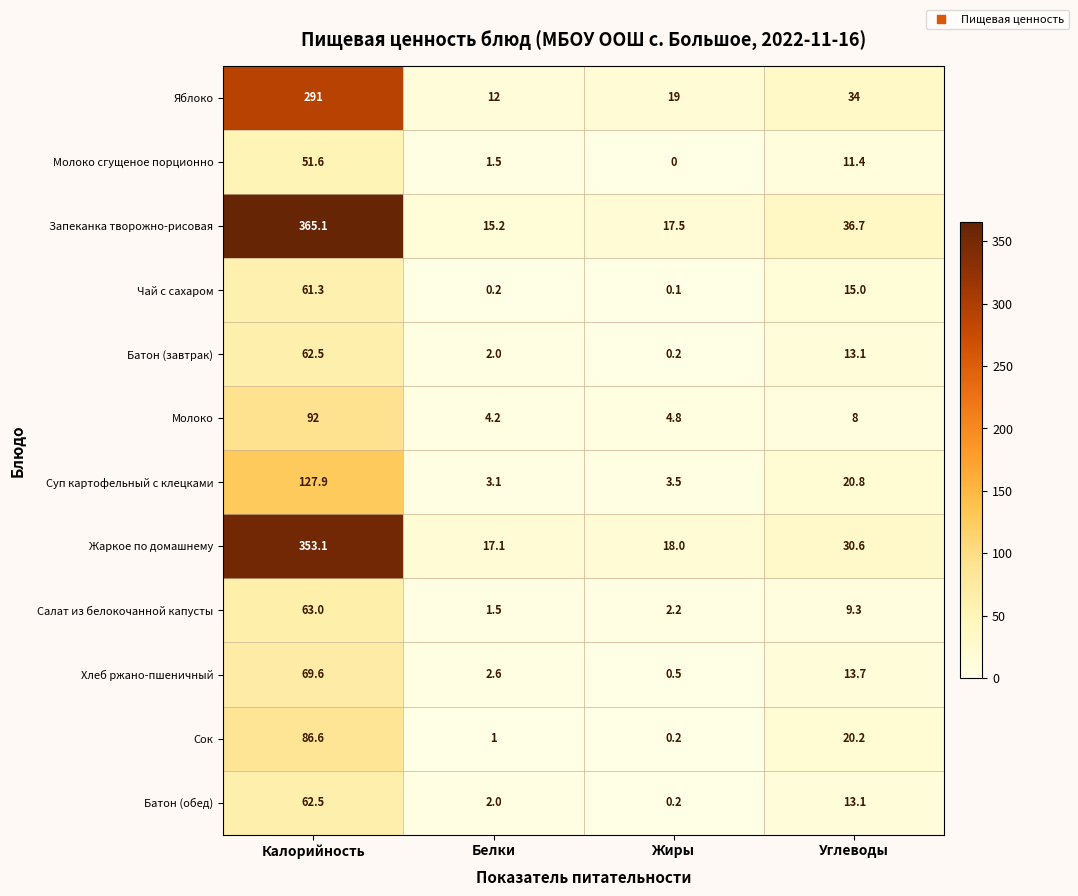

What is the spread (max minus min) of values at Калорийность?

313.5